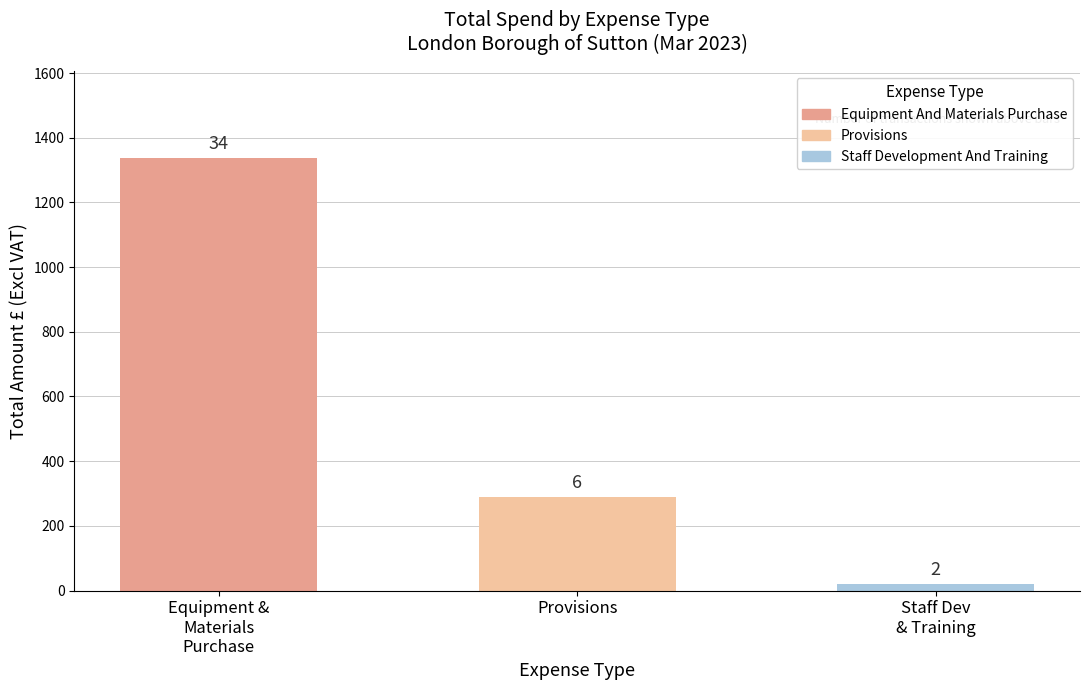

How many bars are there in total?

3